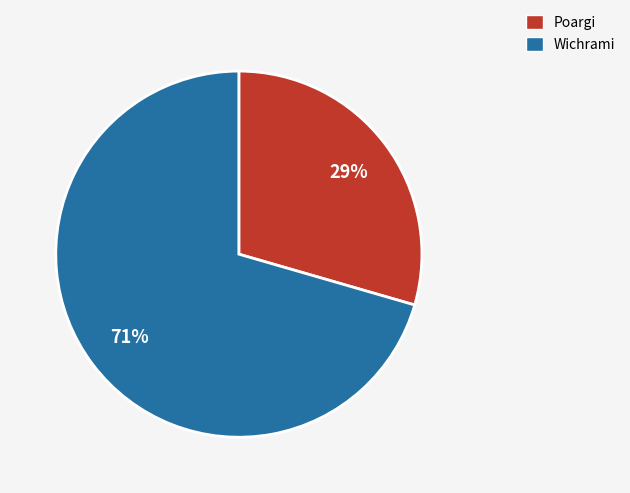

What is the ratio of the value at Wichrami to the value at Poargi?

2.4